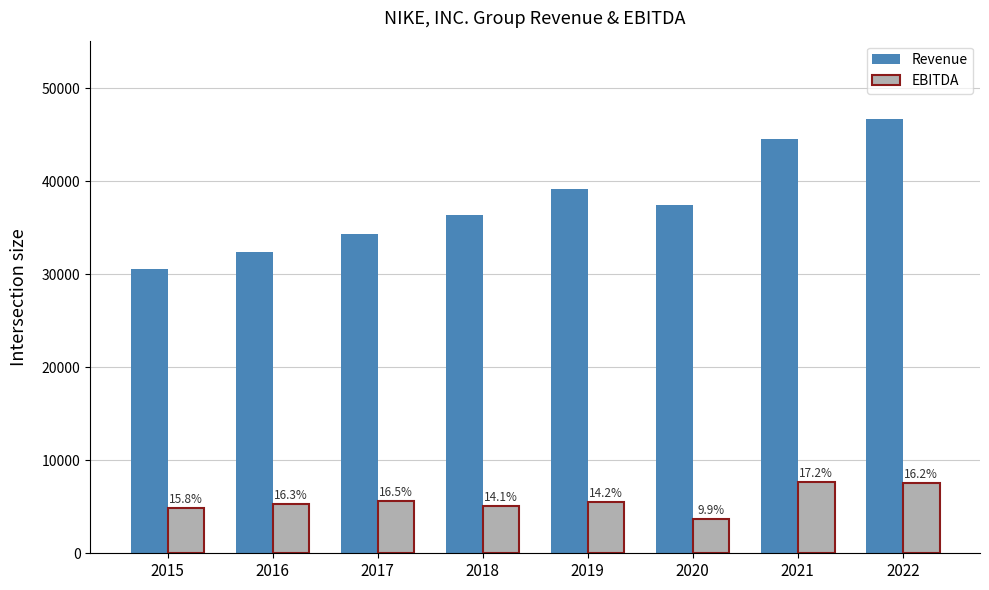

What are all the series names shown in the legend?

Revenue, EBITDA